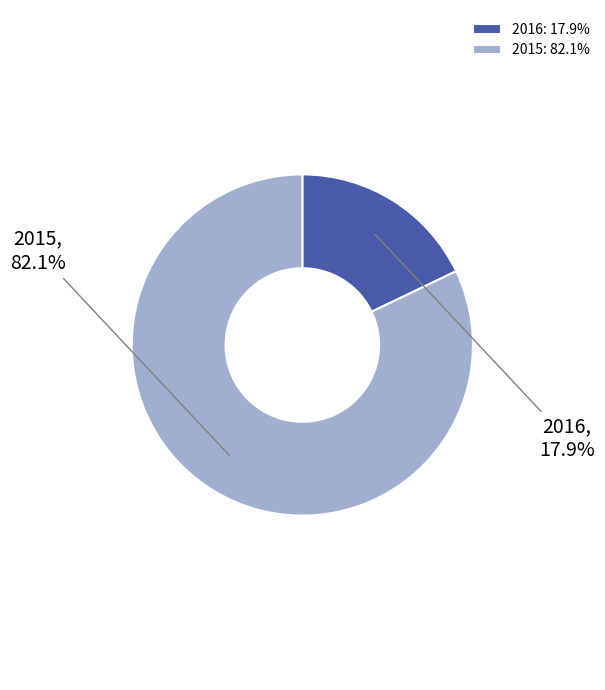

To the nearest percent, what percentage of the pie is 2015?

82%